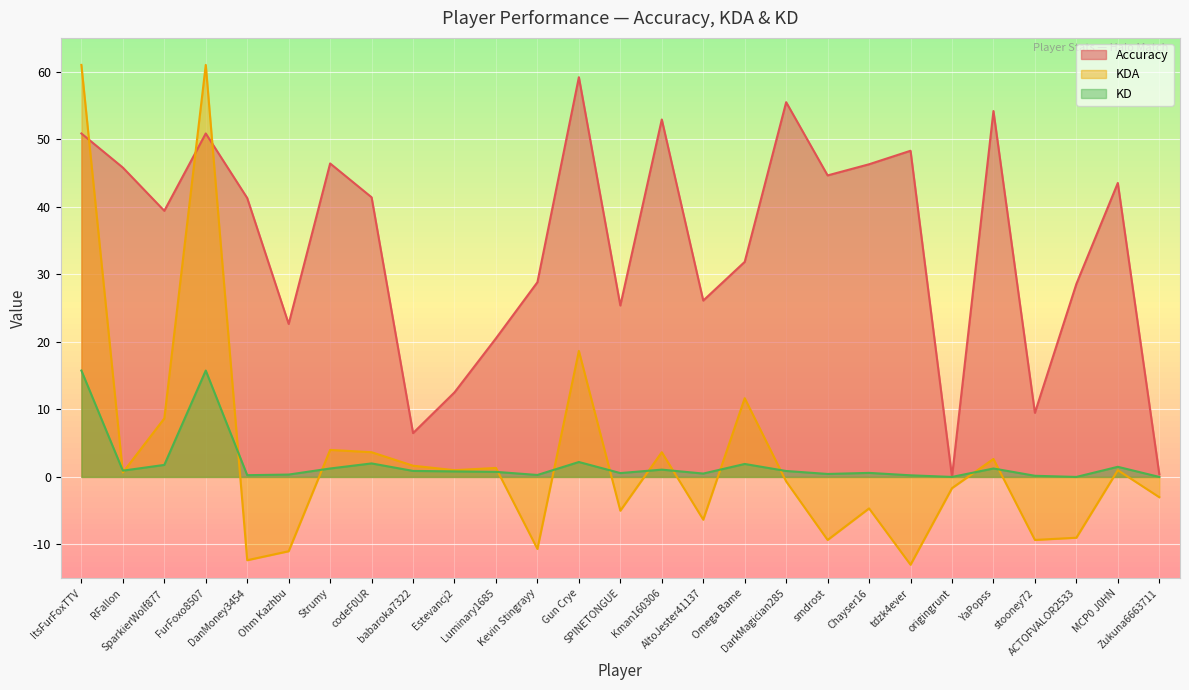

What is the value of the KD point at the 8th from the left?

2.0